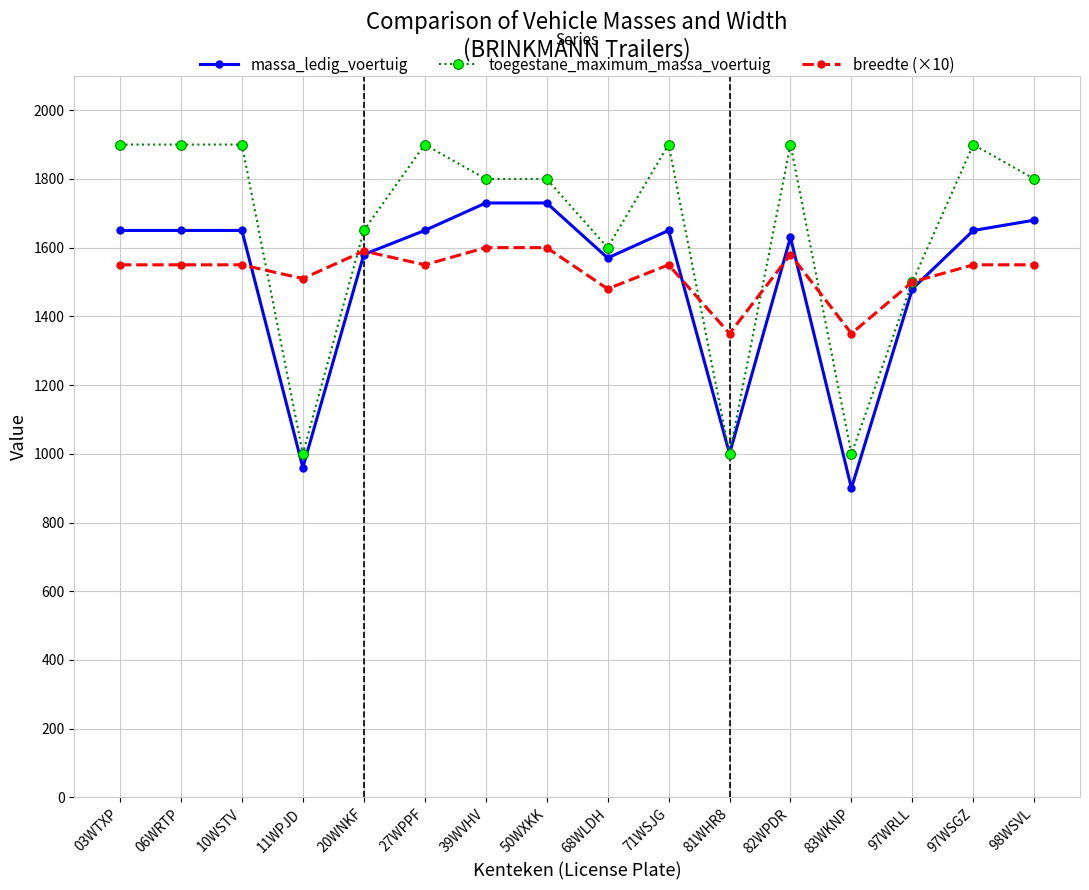

True or false: breedte (×10) has more than 1 points higher than both neighbors.

True